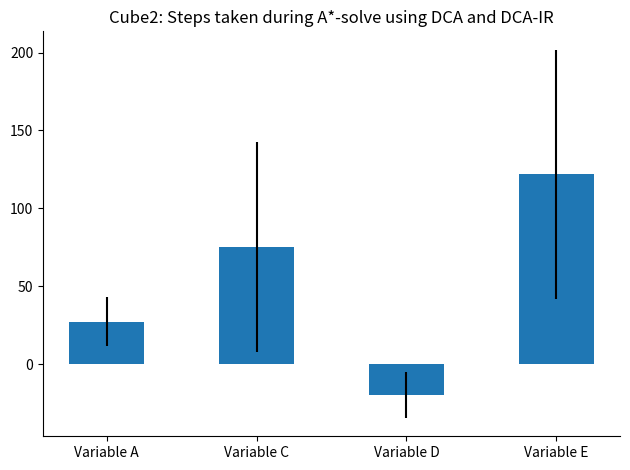

Are the bars horizontal?

No